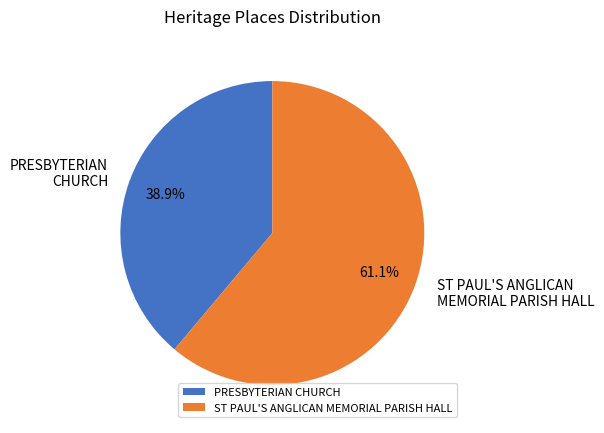

Between ST PAUL'S ANGLICAN MEMORIAL PARISH HALL and PRESBYTERIAN CHURCH, which is larger?

ST PAUL'S ANGLICAN MEMORIAL PARISH HALL